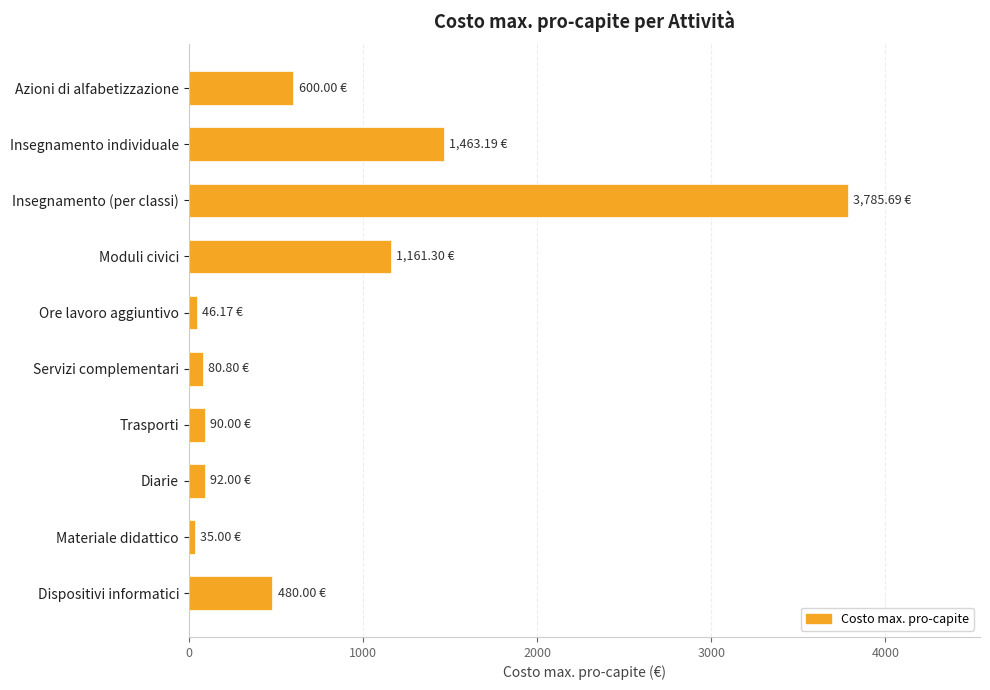

What is the change in value from Moduli civici to Dispositivi informatici?

-681.3